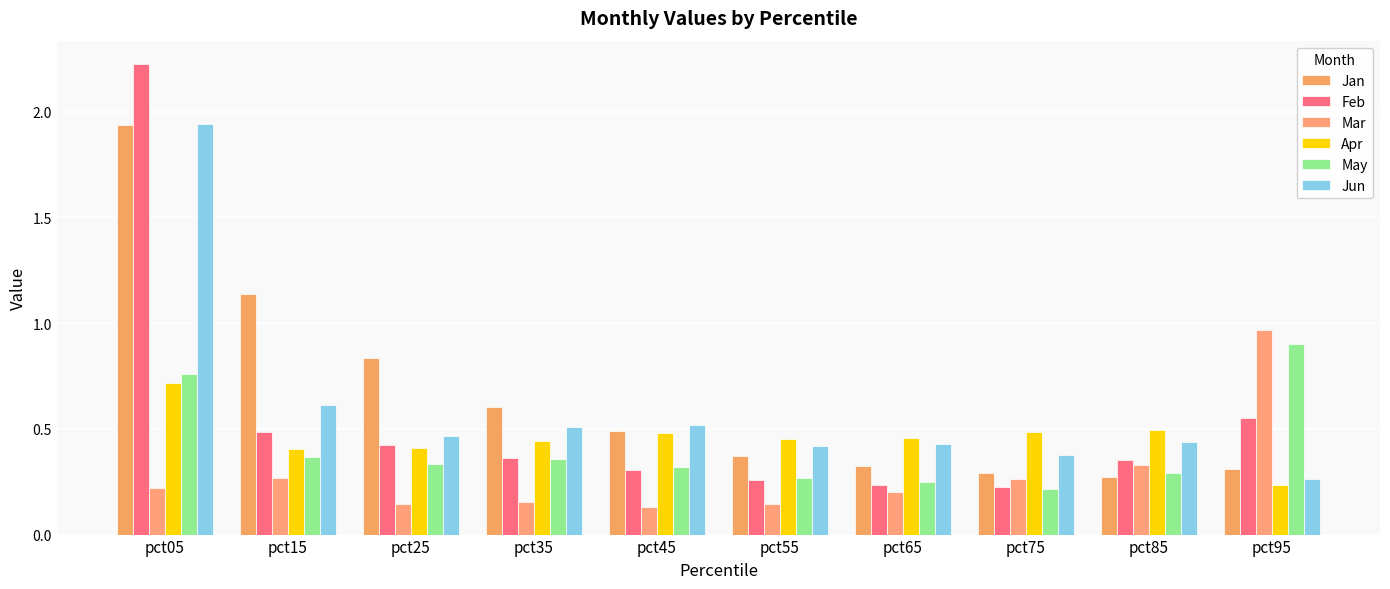

Reading left to right, list all the values displayed in this chart.

Jan: pct05=1.9	pct15=1.1	pct25=0.8	pct35=0.6	pct45=0.5	pct55=0.4	pct65=0.3	pct75=0.3	pct85=0.3	pct95=0.3
Feb: pct05=2.2	pct15=0.5	pct25=0.4	pct35=0.4	pct45=0.3	pct55=0.3	pct65=0.2	pct75=0.2	pct85=0.4	pct95=0.6
Mar: pct05=0.2	pct15=0.3	pct25=0.1	pct35=0.2	pct45=0.1	pct55=0.1	pct65=0.2	pct75=0.3	pct85=0.3	pct95=1.0
Apr: pct05=0.7	pct15=0.4	pct25=0.4	pct35=0.4	pct45=0.5	pct55=0.5	pct65=0.5	pct75=0.5	pct85=0.5	pct95=0.2
May: pct05=0.8	pct15=0.4	pct25=0.3	pct35=0.4	pct45=0.3	pct55=0.3	pct65=0.2	pct75=0.2	pct85=0.3	pct95=0.9
Jun: pct05=1.9	pct15=0.6	pct25=0.5	pct35=0.5	pct45=0.5	pct55=0.4	pct65=0.4	pct75=0.4	pct85=0.4	pct95=0.3